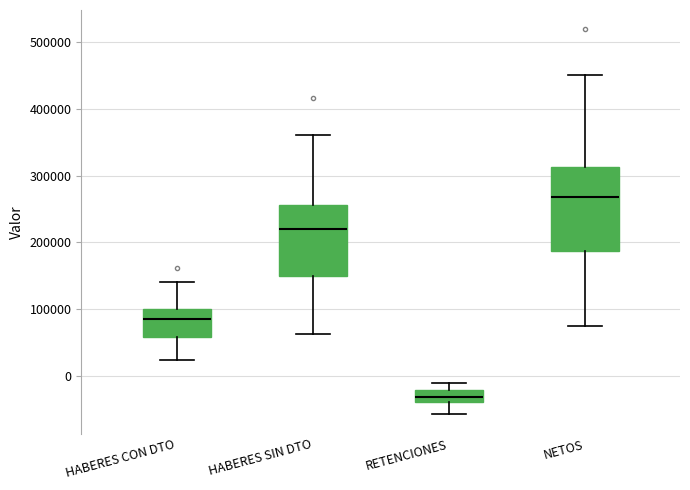

Where does the median line of the box for HABERES SIN DTO sit on the y-axis? The values are not printed on the chart, so give them approximately, as read against the axis.

220000